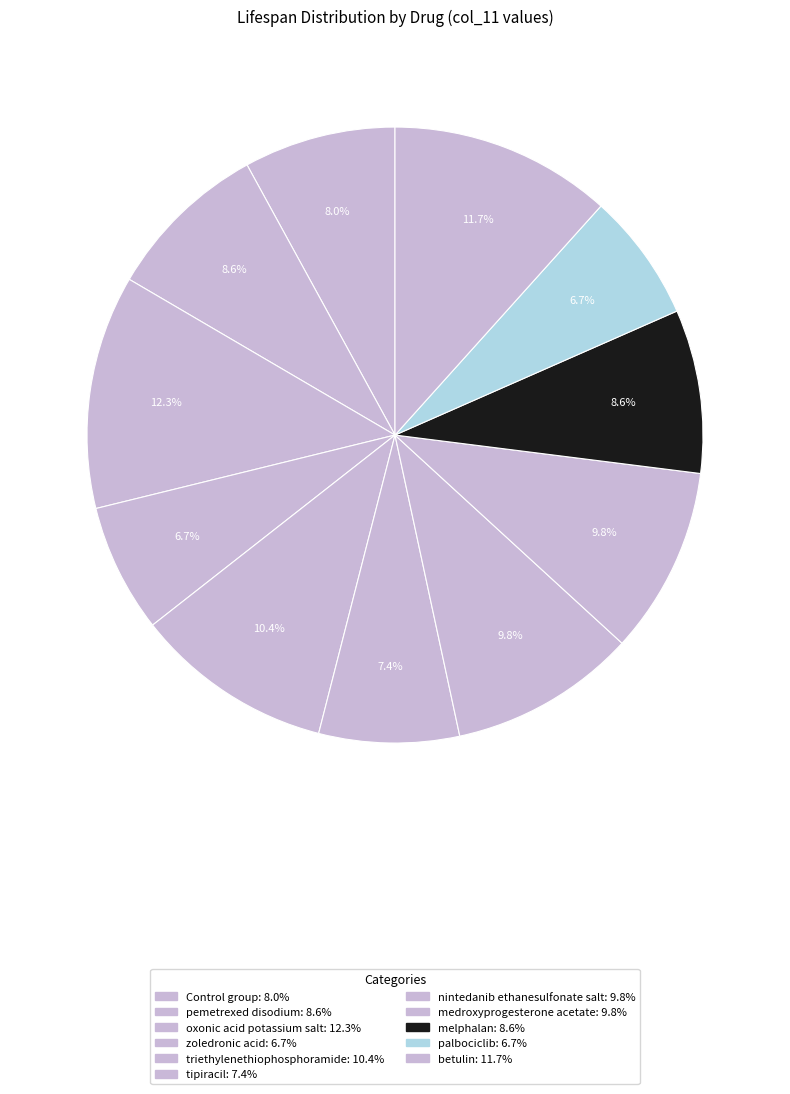

Rank the categories by value from lowest to highest.

zoledronic acid, palbociclib, tipiracil, Control group, pemetrexed disodium, melphalan, nintedanib ethanesulfonate salt, medroxyprogesterone acetate, triethylenethiophosphoramide, betulin, oxonic acid potassium salt